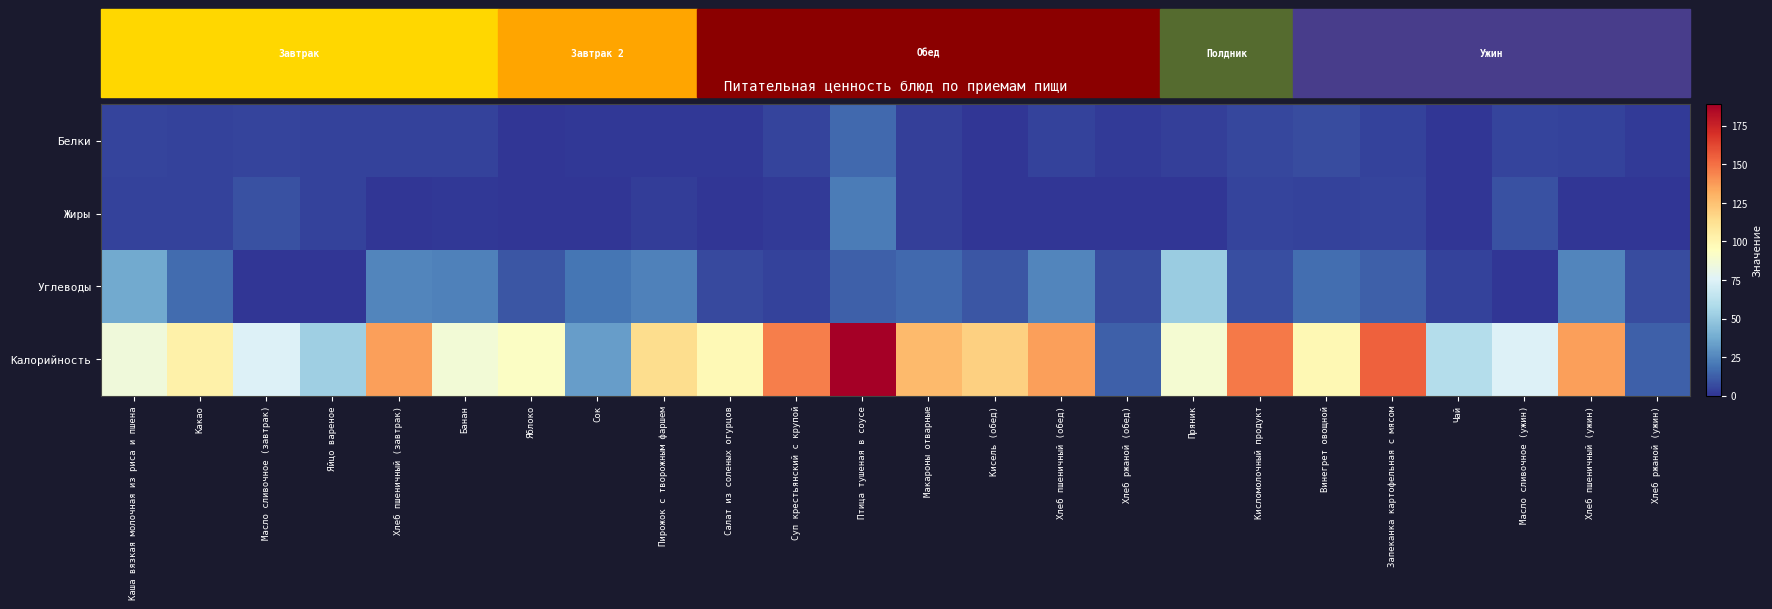

Reading right to left, what are all the values shown in this chart?

Белки: Хлеб ржаной (ужин)=1.5	Хлеб пшеничный (ужин)=4.3	Масло сливочное (ужин)=4.8	Чай=0.1	Запеканка картофельная с мясом=3.8	Винегрет овощной=6.8	Кисломолочный продукт=5.8	Пряник=3.3	Хлеб ржаной (обед)=1.5	Хлеб пшеничный (обед)=4.3	Кисель (обед)=0.0	Макароны отварные=3.5	Птица тушеная в соусе=15.6	Суп крестьянский с крупой=4.7	Салат из соленых огурцов=1.4	Пирожок с творожным фаршем=1.1	Сок=1.0	Яблоко=0.1	Банан=4.0	Хлеб пшеничный (завтрак)=4.3	Яйцо вареное=4.3	Масло сливочное (завтрак)=4.8	Какао=3.9	Каша вязкая молочная из риса и пшена=4.5
Жиры: Хлеб ржаной (ужин)=0.0	Хлеб пшеничный (ужин)=0.5	Масло сливочное (ужин)=8.2	Чай=0.0	Запеканка картофельная с мясом=4.6	Винегрет овощной=4.4	Кисломолочный продукт=5.0	Пряник=0.1	Хлеб ржаной (обед)=0.0	Хлеб пшеничный (обед)=0.5	Кисель (обед)=0.0	Макароны отварные=3.5	Птица тушеная в соусе=22.0	Суп крестьянский с крупой=1.8	Салат из соленых огурцов=0.6	Пирожок с творожным фаршем=2.4	Сок=0.2	Яблоко=0.0	Банан=1.2	Хлеб пшеничный (завтрак)=0.5	Яйцо вареное=3.9	Масло сливочное (завтрак)=8.2	Какао=4.1	Каша вязкая молочная из риса и пшена=4.4
Углеводы: Хлеб ржаной (ужин)=7.0	Хлеб пшеничный (ужин)=25.0	Масло сливочное (ужин)=0.1	Чай=4.2	Запеканка картофельная с мясом=13.2	Винегрет овощной=17.0	Кисломолочный продукт=8.0	Пряник=51.0	Хлеб ржаной (обед)=7.0	Хлеб пшеничный (обед)=25.0	Кисель (обед)=10.0	Макароны отварные=16.1	Птица тушеная в соусе=13.0	Суп крестьянский с крупой=4.2	Салат из соленых огурцов=6.2	Пирожок с творожным фаршем=23.4	Сок=19.6	Яблоко=10.0	Банан=23.0	Хлеб пшеничный (завтрак)=25.0	Яйцо вареное=0.2	Масло сливочное (завтрак)=0.1	Какао=16.5	Каша вязкая молочная из риса и пшена=37.2
Калорийность: Хлеб ржаной (ужин)=12.6	Хлеб пшеничный (ужин)=136.0	Масло сливочное (ужин)=75.0	Чай=60.0	Запеканка картофельная с мясом=155.0	Винегрет овощной=98.5	Кисломолочный продукт=147.0	Пряник=88.0	Хлеб ржаной (обед)=12.6	Хлеб пшеничный (обед)=136.0	Кисель (обед)=119.0	Макароны отварные=127.0	Птица тушеная в соусе=189.0	Суп крестьянский с крупой=146.0	Салат из соленых огурцов=98.0	Пирожок с творожным фаршем=114.0	Сок=32.5	Яблоко=93.0	Банан=87.0	Хлеб пшеничный (завтрак)=136.0	Яйцо вареное=53.0	Масло сливочное (завтрак)=75.0	Какао=103.0	Каша вязкая молочная из риса и пшена=85.0